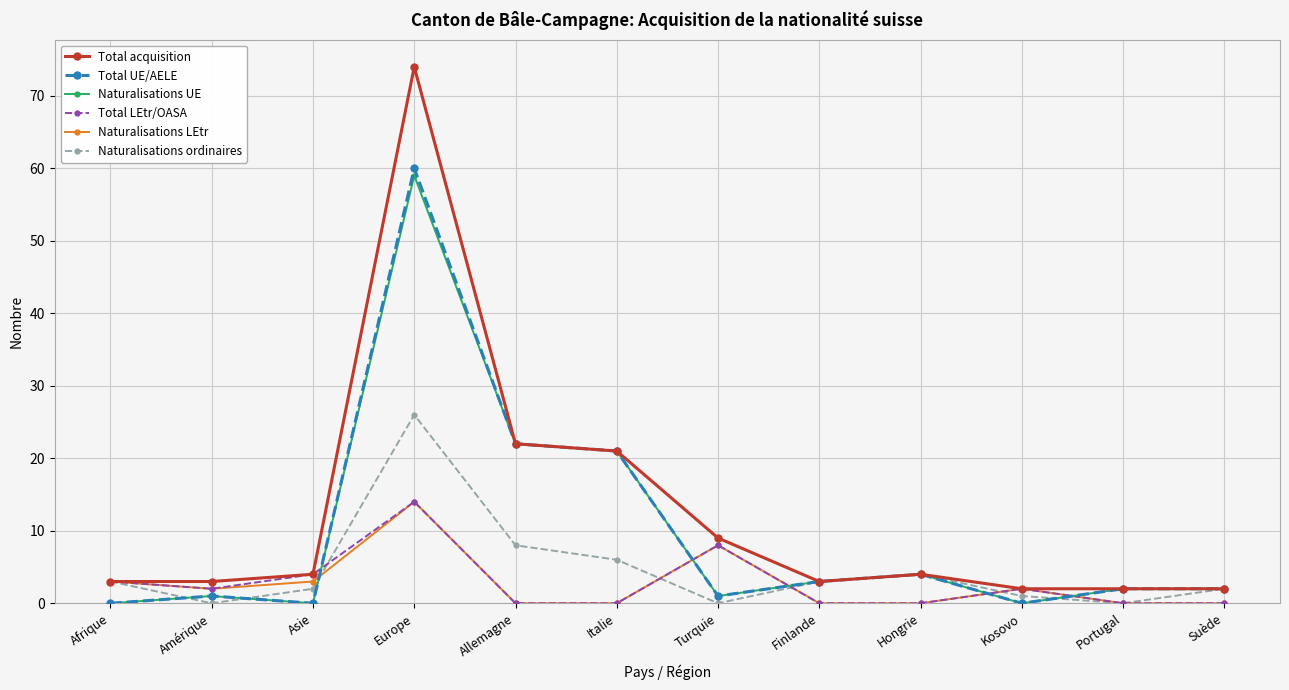

What is the sum of the Naturalisations ordinaires values at Kosovo and Asie?

3